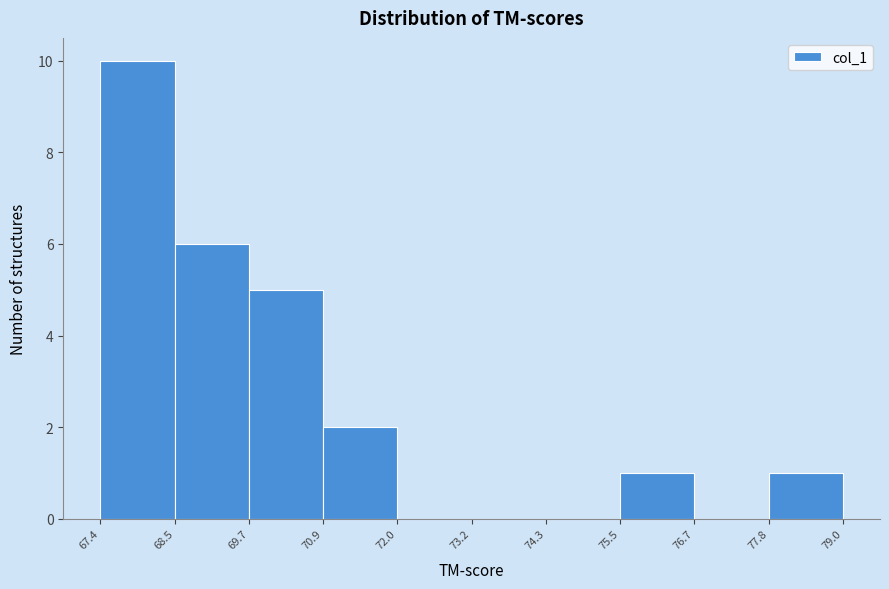

Reading left to right, transcribe this chart: for each bar, give the range it covers on the x-axis and its height. The values are not printed on the chart, so give them approximately, as read against the axis.

67.4 to 68.5: 10
68.5 to 69.7: 6
69.7 to 70.9: 5
70.9 to 72.0: 2
72.0 to 73.2: 0
73.2 to 74.3: 0
74.3 to 75.5: 0
75.5 to 76.7: 1
76.7 to 77.8: 0
77.8 to 79.0: 1